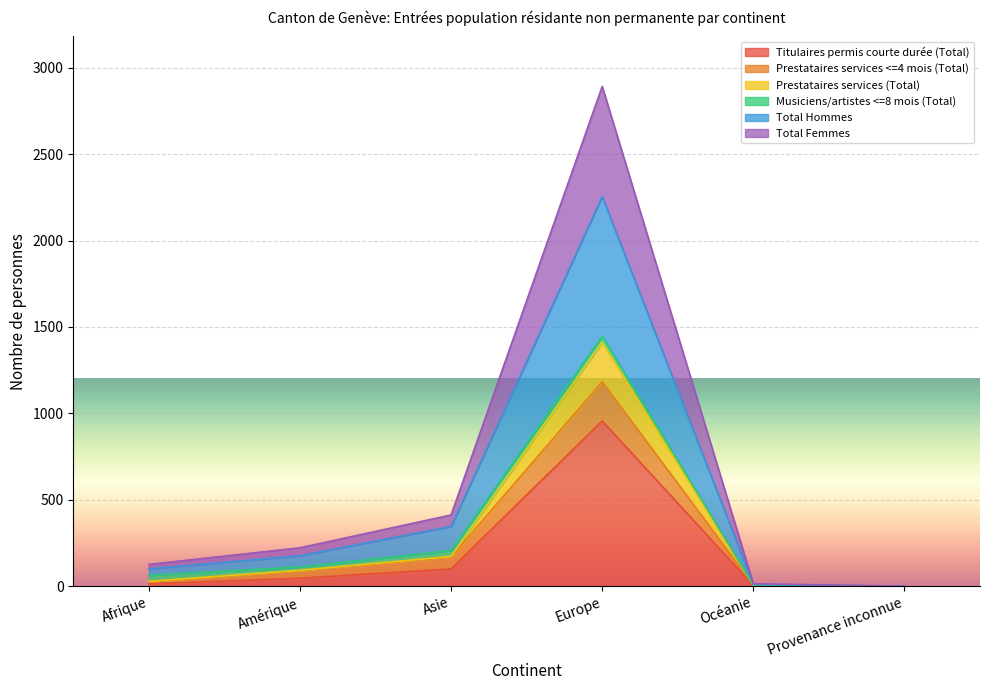

What is the difference between the second highest and second lowest values in the Total Femmes series?

398